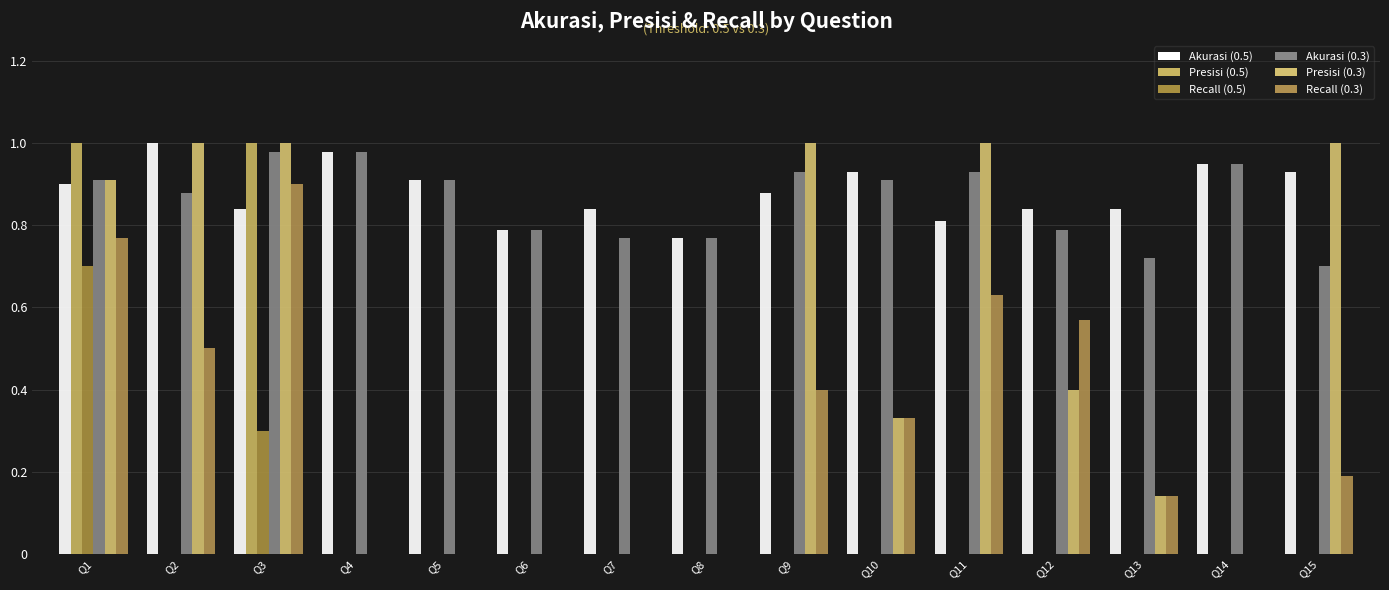

Count the number of categories in the chart.

15